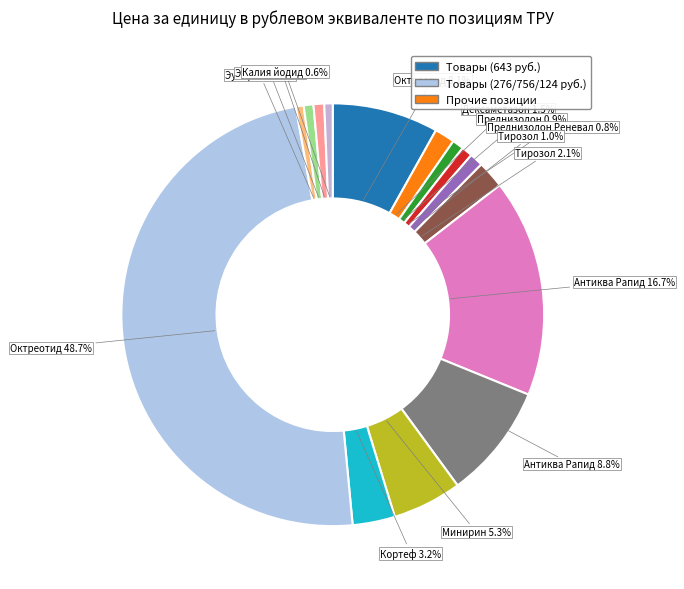

Count the number of slices in the pie.

15